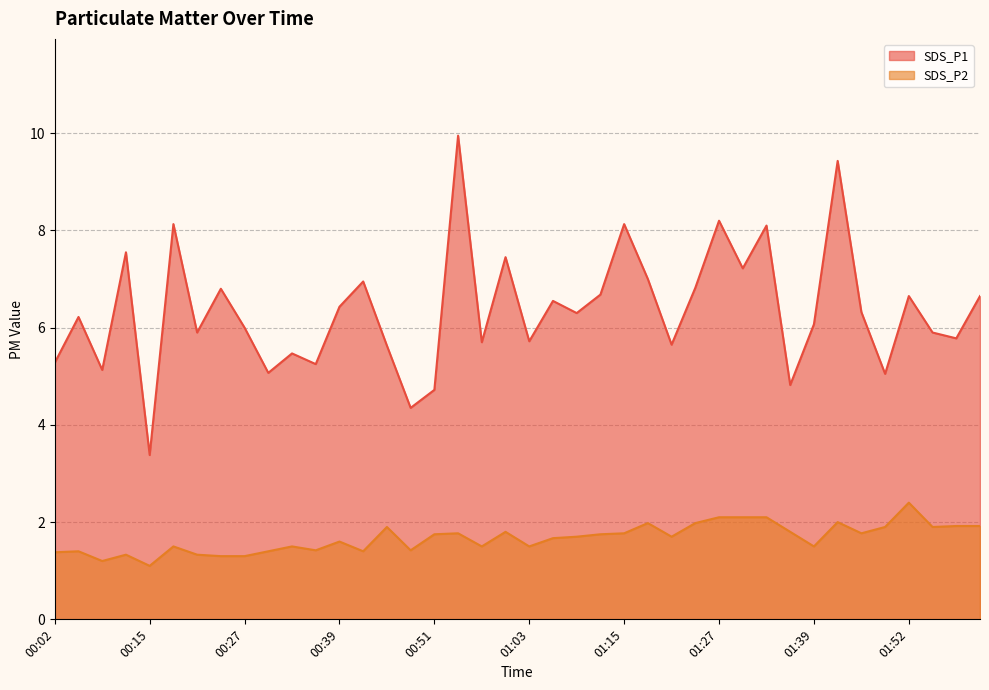

Reading left to right, what are all the values shown in this chart?

SDS_P1: 5.3	6.2	5.1	7.5	3.4	8.1	5.9	6.8	6.0	5.1	5.5	5.2	6.4	7.0	5.6	4.3	4.7	9.9	5.7	7.5	5.7	6.5	6.3	6.7	8.1	7.0	5.7	6.8	8.2	7.2	8.1	4.8	6.1	9.4	6.3	5.0	6.7	5.9	5.8	6.7
SDS_P2: 1.4	1.4	1.2	1.3	1.1	1.5	1.3	1.3	1.3	1.4	1.5	1.4	1.6	1.4	1.9	1.4	1.8	1.8	1.5	1.8	1.5	1.7	1.7	1.8	1.8	2.0	1.7	2.0	2.1	2.1	2.1	1.8	1.5	2.0	1.8	1.9	2.4	1.9	1.9	1.9